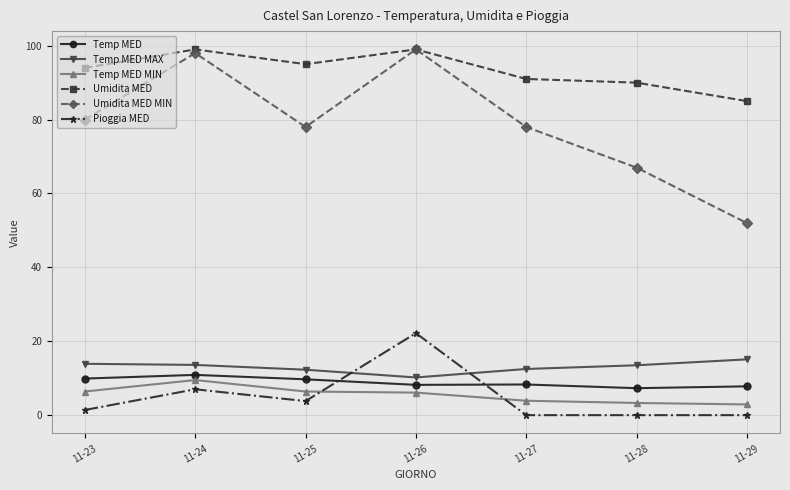

What is the value of the Umidita MED MIN point at the 2nd from the left?

98.0